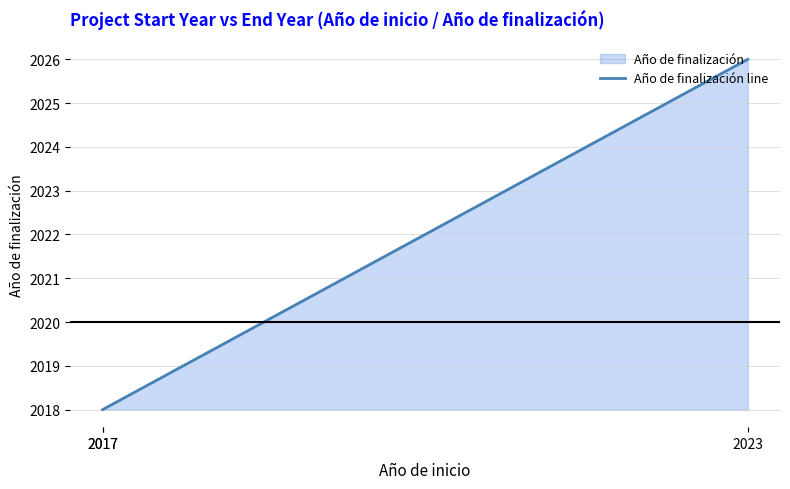

The chart shows a value of 761 at 2017. True or false?

False